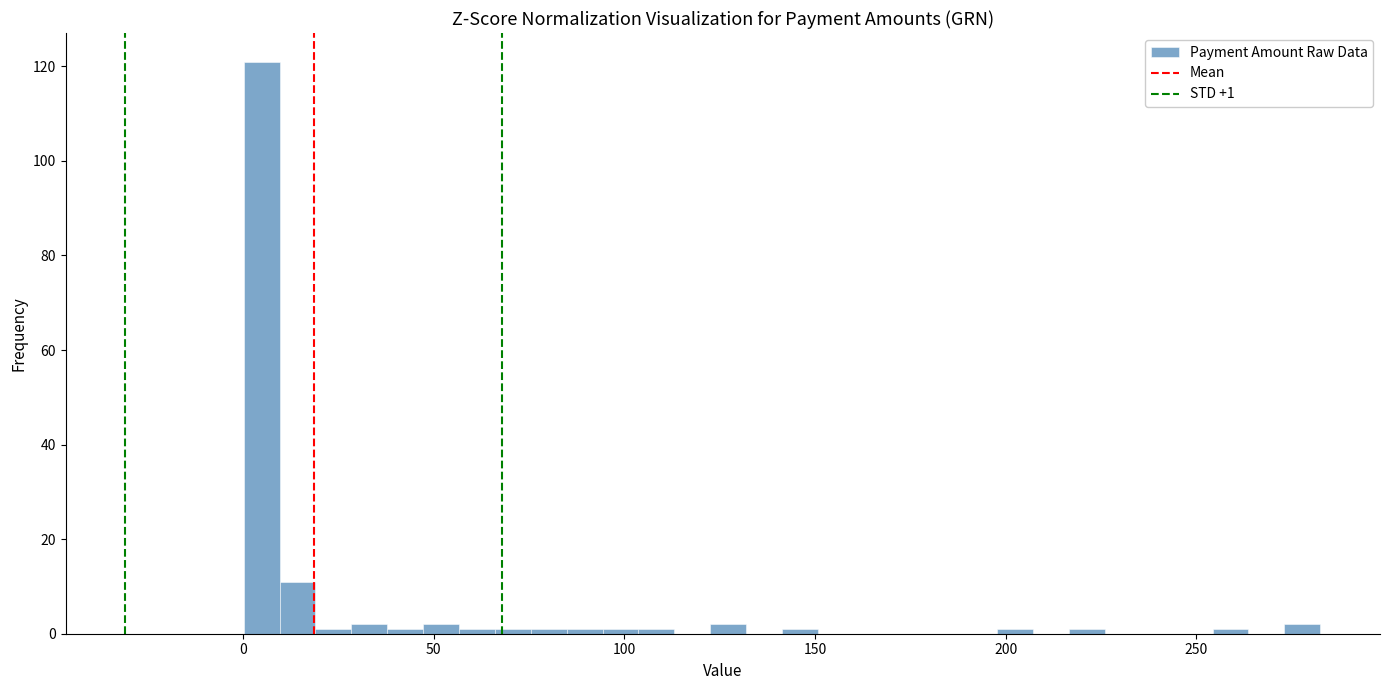

Around what value on the x-axis is the tallest bar? Give the approximate position of its centre, as read against the axis.

5